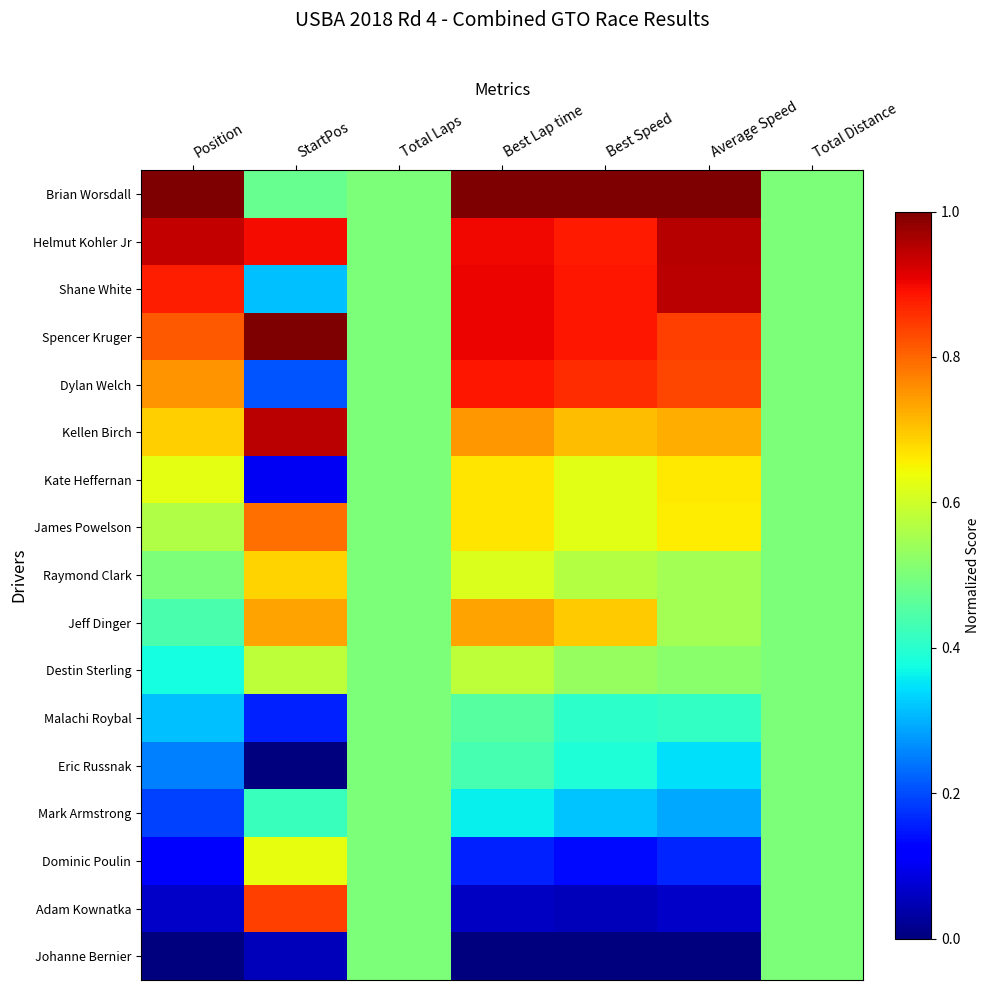

At how many categories does at least one series exceed 0?

7